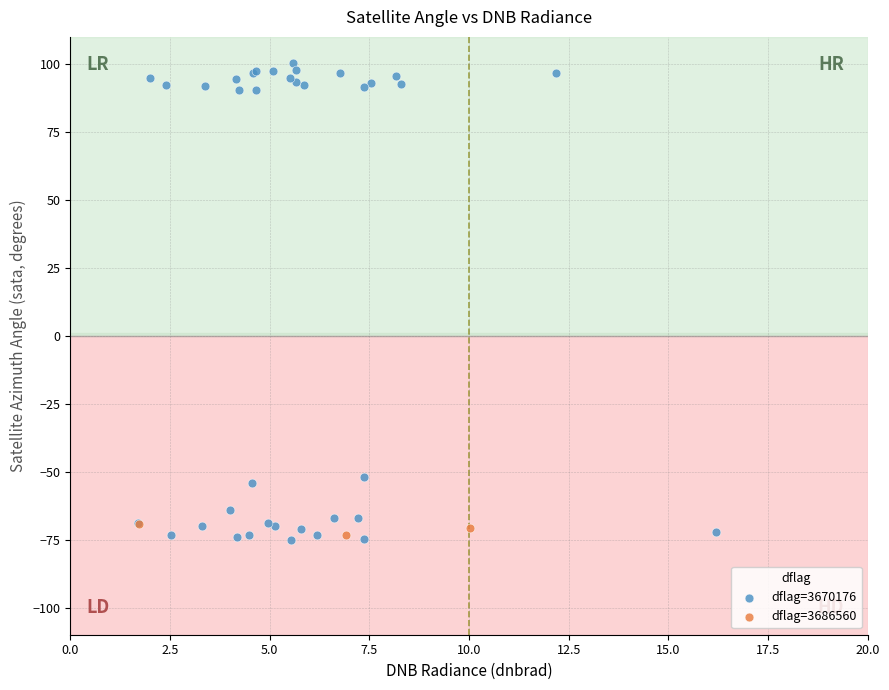

Which series reaches the maximum Y coordinate?

dflag=3670176